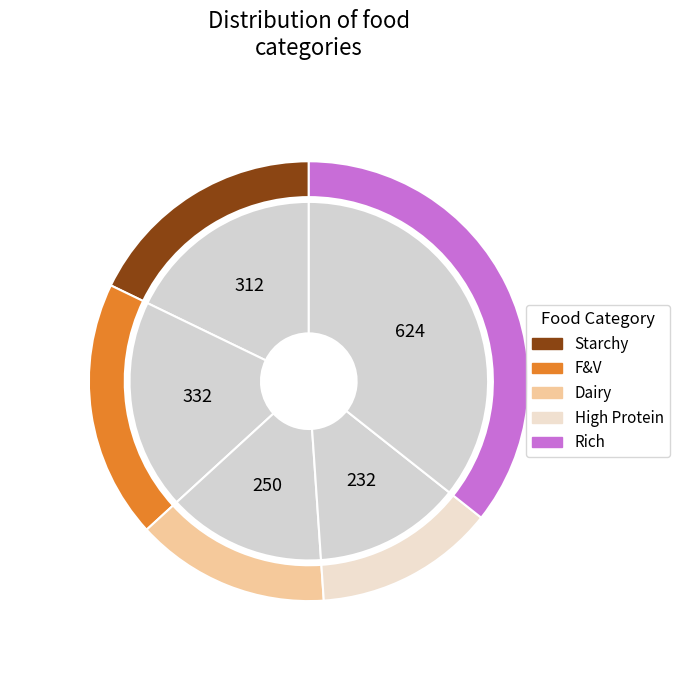

Is Starchy the majority of the pie?

No